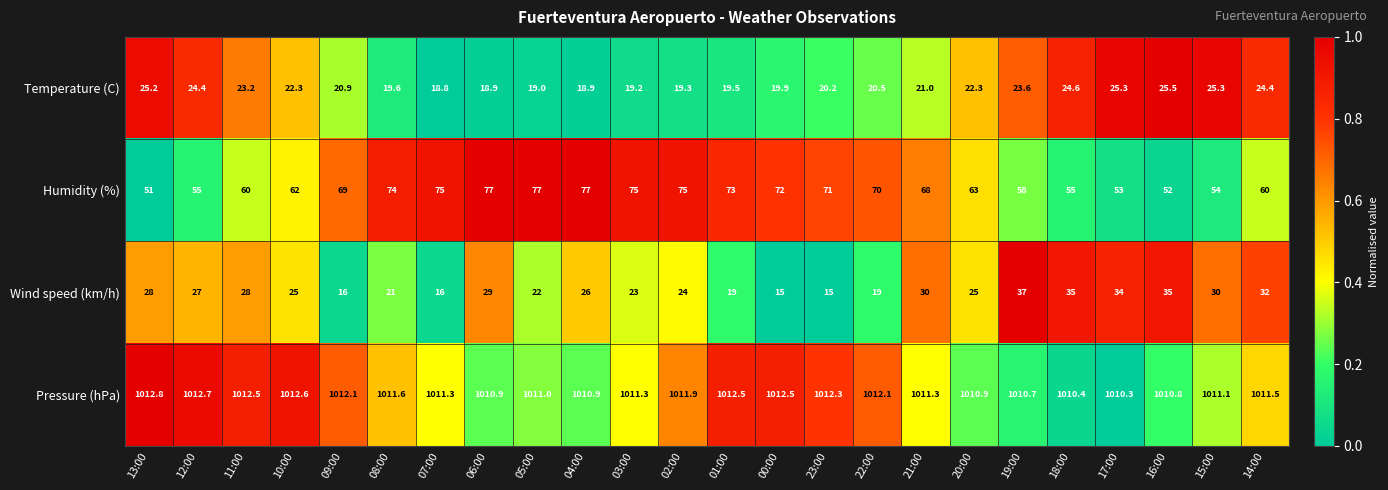

What is the difference between the maximum and minimum values in the Humidity (%) series?

26.0